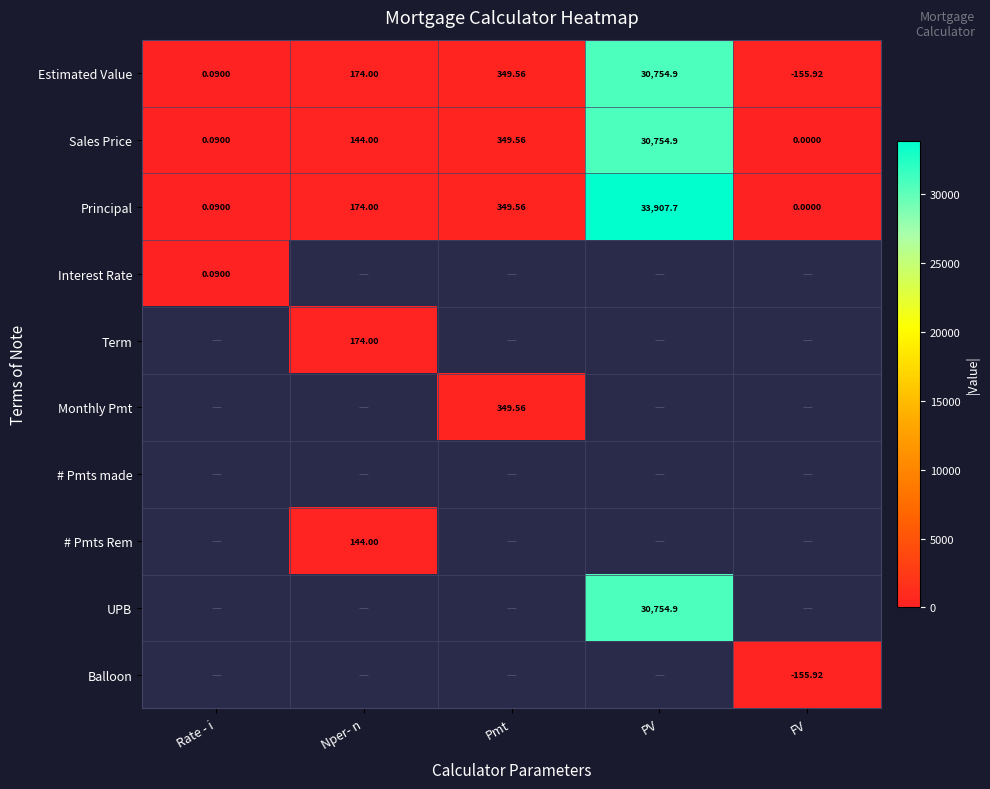

At which label is Estimated Value closest to 15299?

Pmt